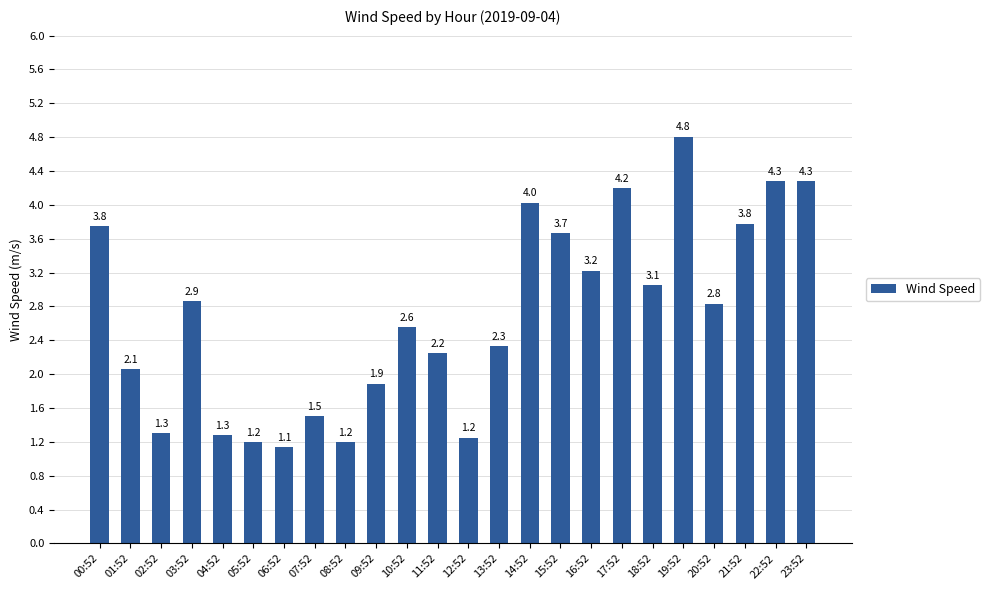

Is it true that the value at 04:52 is 1.3?

True